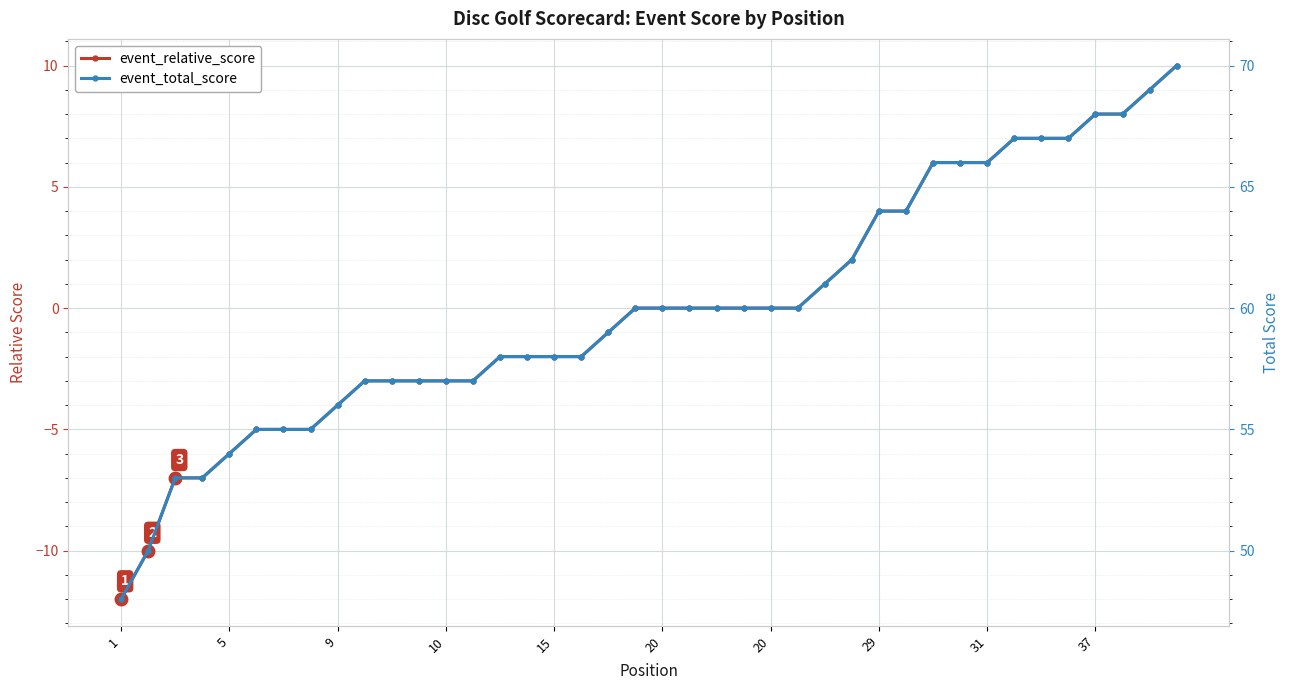

Which series changed the most between 13 and 31?

event_relative_score